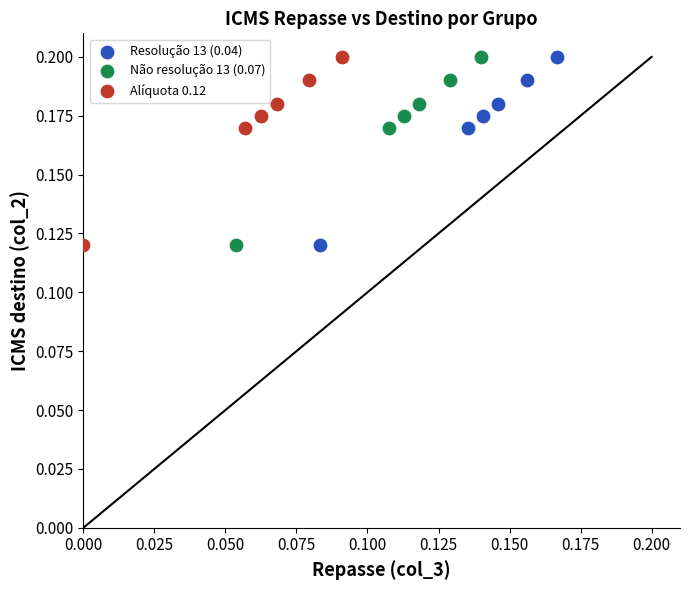

What are all the series names shown in the legend?

Resolução 13 (0.04), Não resolução 13 (0.07), Alíquota 0.12